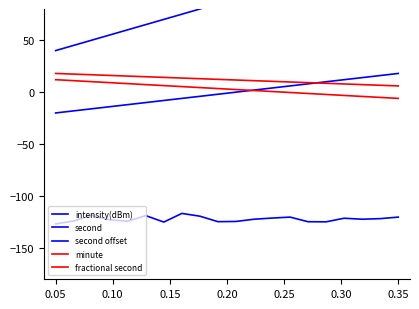

What is the average value of the second series?

-1.0